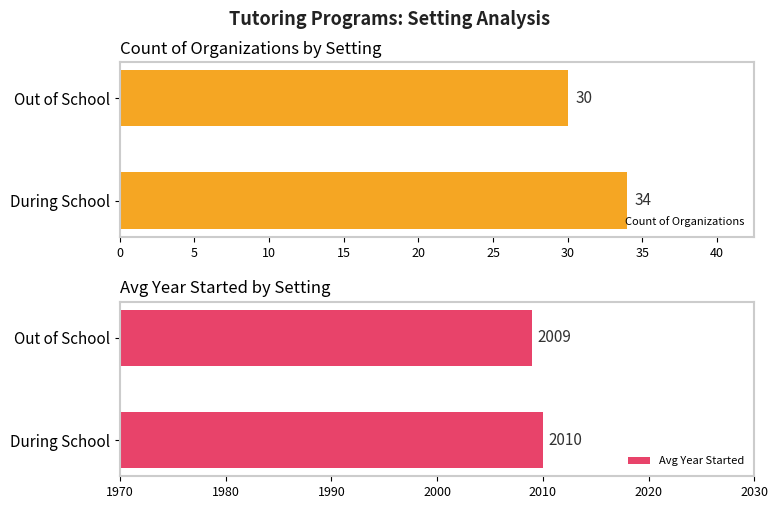

Reading left to right, transcribe all the data shown in this chart.

Count of Organizations: 34	30
Avg Year Started: 2010	2009